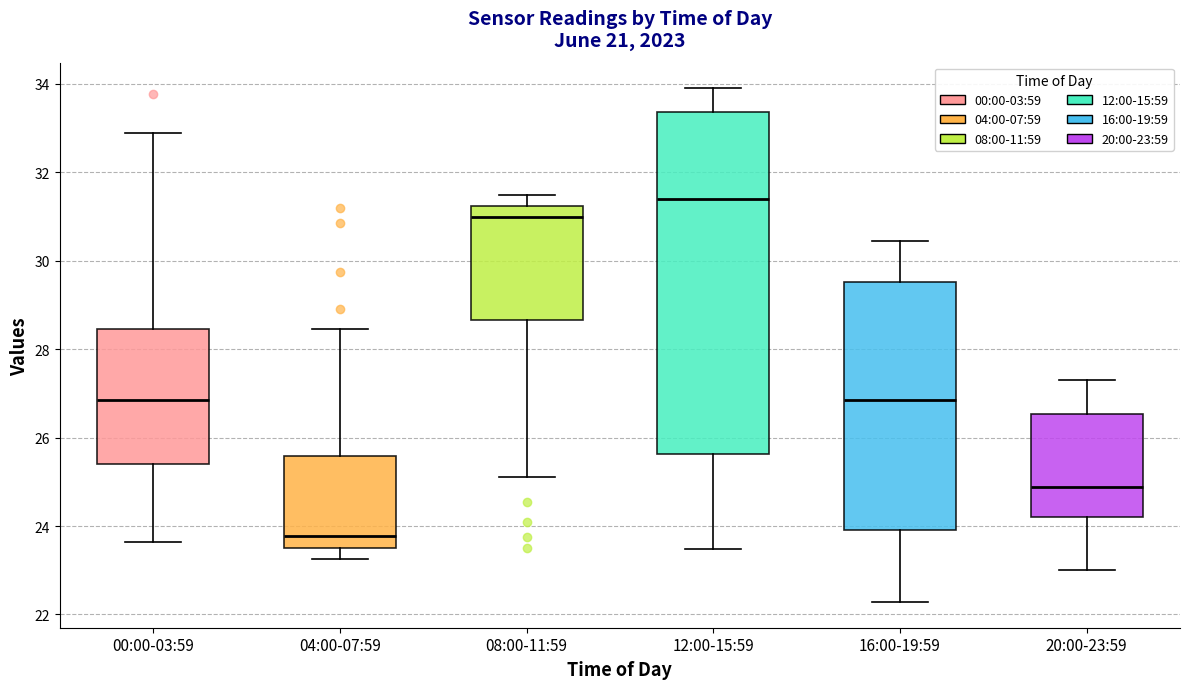

Which box is the tallest, from its lower edge to its upper edge?

12:00-15:59